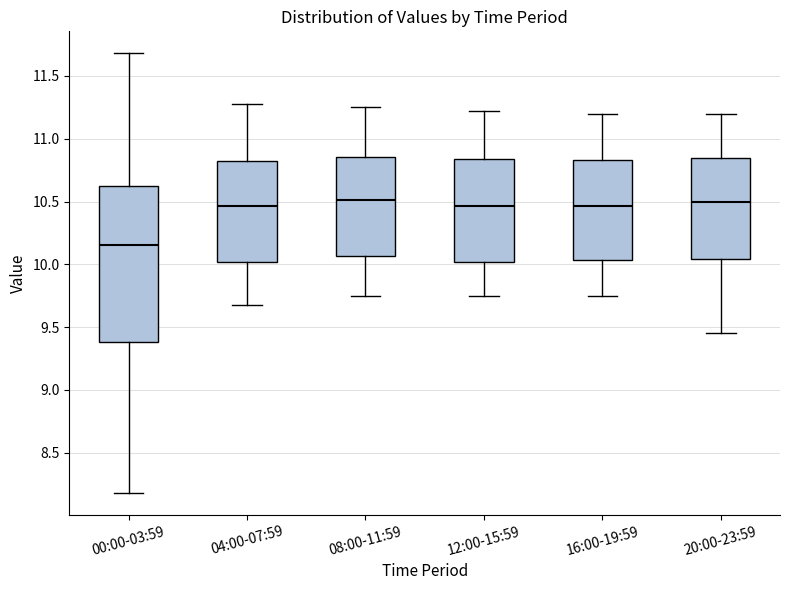

Reading left to right, read every box against the y-axis: the position of its median line, the range the box covers, and the ends of its whiskers. The values are not printed on the chart, so give them approximately, as read against the axis.

00:00-03:59: median 10.15, box 9.40 to 10.60, whiskers 8.20 to 11.70
04:00-07:59: median 10.45, box 10.00 to 10.80, whiskers 9.70 to 11.30
08:00-11:59: median 10.50, box 10.05 to 10.85, whiskers 9.75 to 11.25
12:00-15:59: median 10.45, box 10.00 to 10.85, whiskers 9.75 to 11.20
16:00-19:59: median 10.45, box 10.05 to 10.85, whiskers 9.75 to 11.20
20:00-23:59: median 10.50, box 10.05 to 10.85, whiskers 9.45 to 11.20